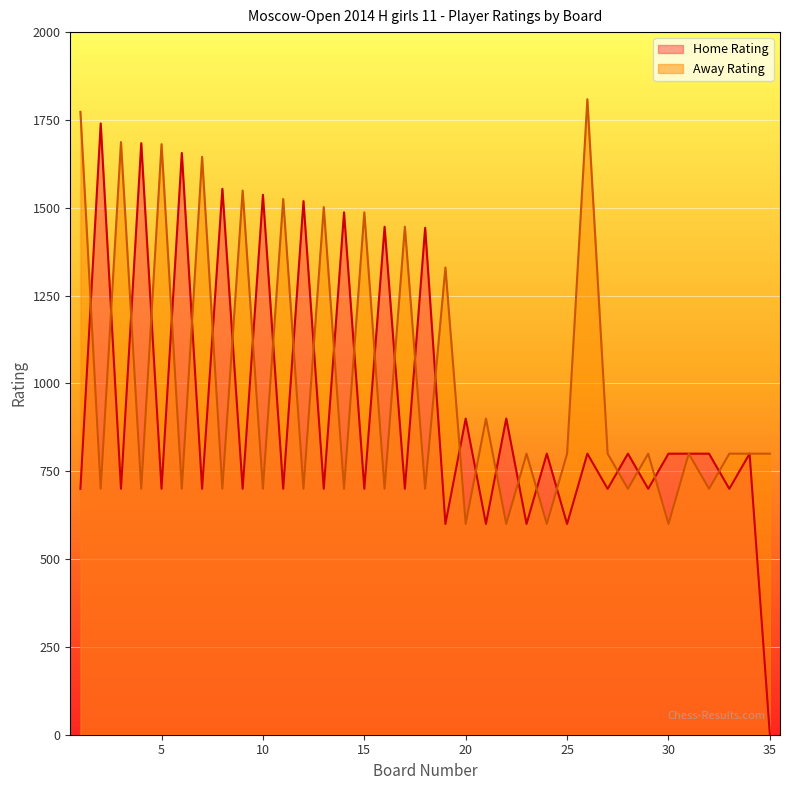

Which series changed the most between 1 and 4?

Away Rating